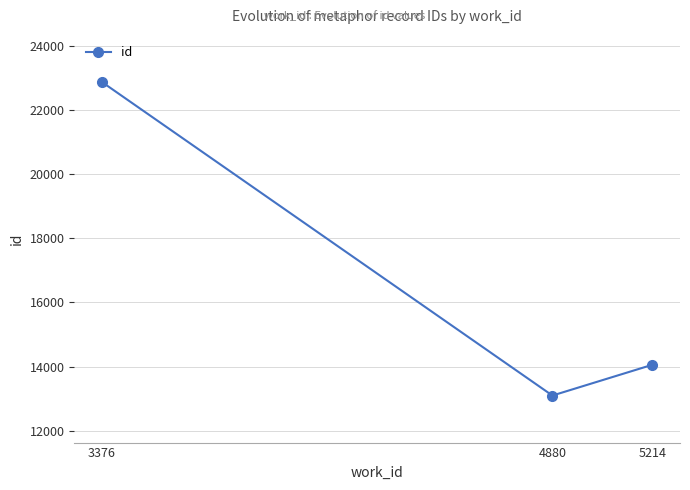

The value at 4880 is 13093. True or false?

True